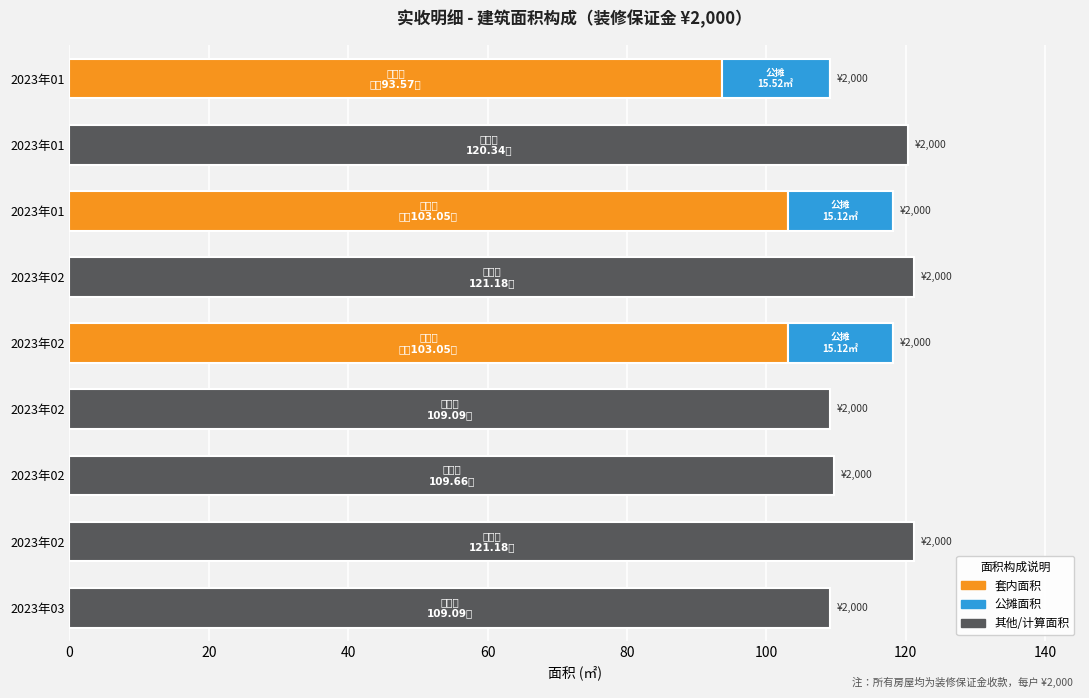

What is the value of the 其他面积 bar at the 1st from the left?

109.1